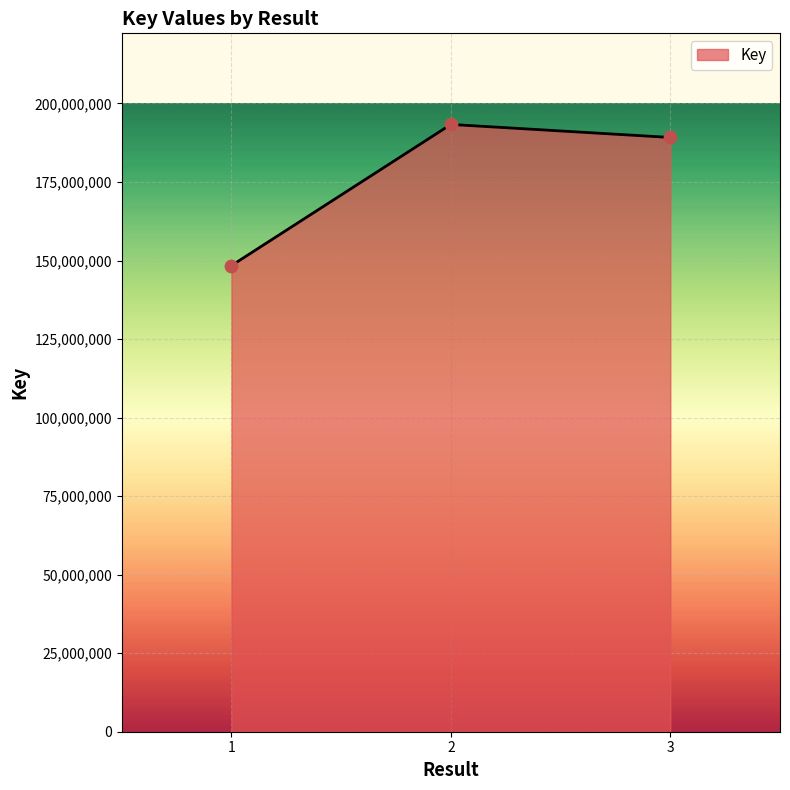

What is the change in value from 1 to 3?

+40779124